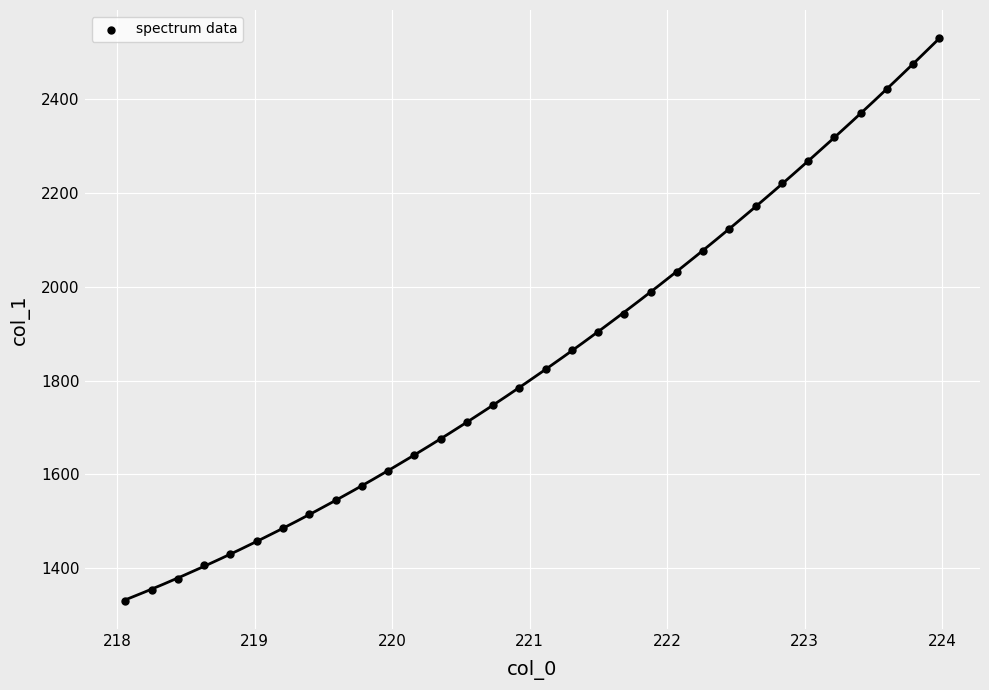

What is the range of X values (max minus min)?

5.9